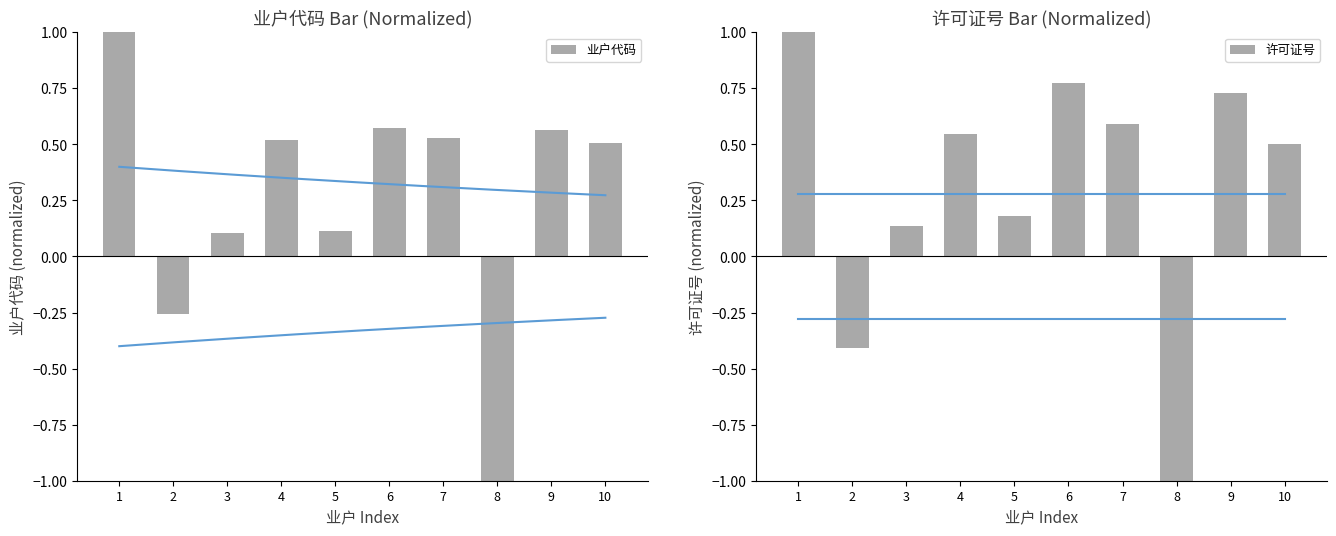

Reading left to right, what are all the values shown in this chart?

业户代码: 1=1.0	2=-0.3	3=0.1	4=0.5	5=0.1	6=0.6	7=0.5	8=-1.0	9=0.6	10=0.5
许可证号: 1=1.0	2=-0.4	3=0.1	4=0.5	5=0.2	6=0.8	7=0.6	8=-1.0	9=0.7	10=0.5